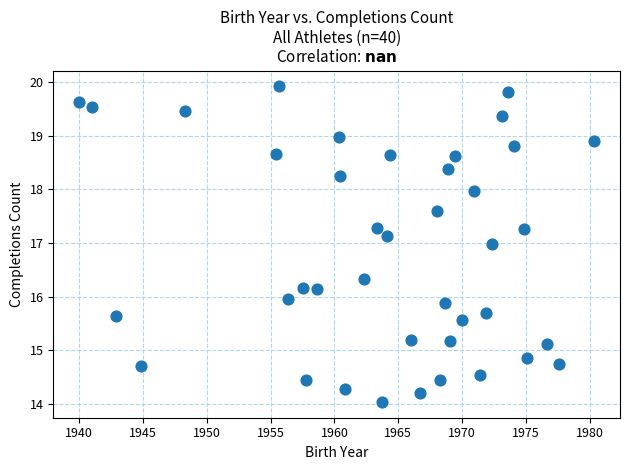

What is the range of X values (max minus min)?

40.3